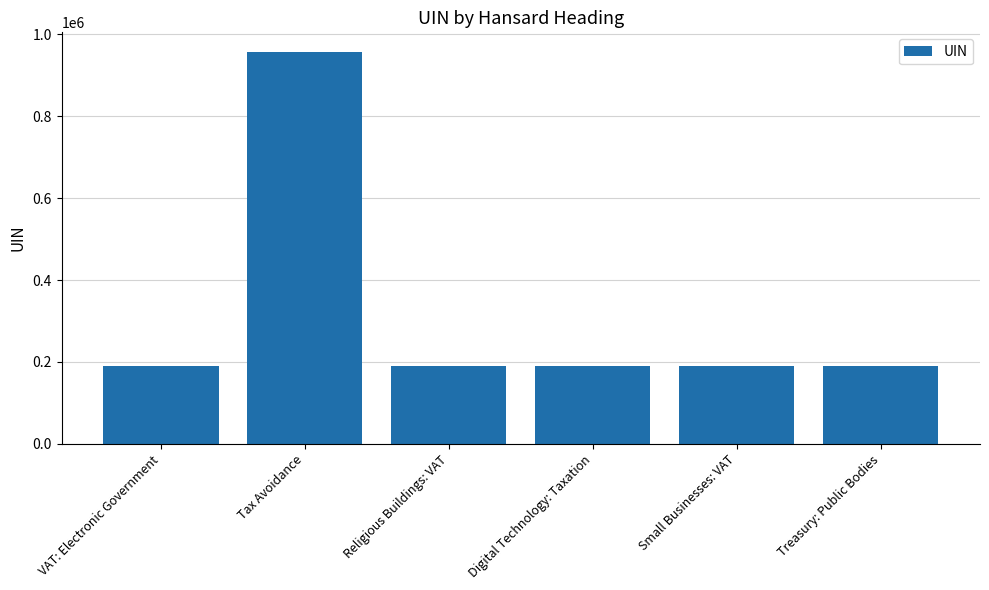

The value at Digital Technology: Taxation is 73202. True or false?

False